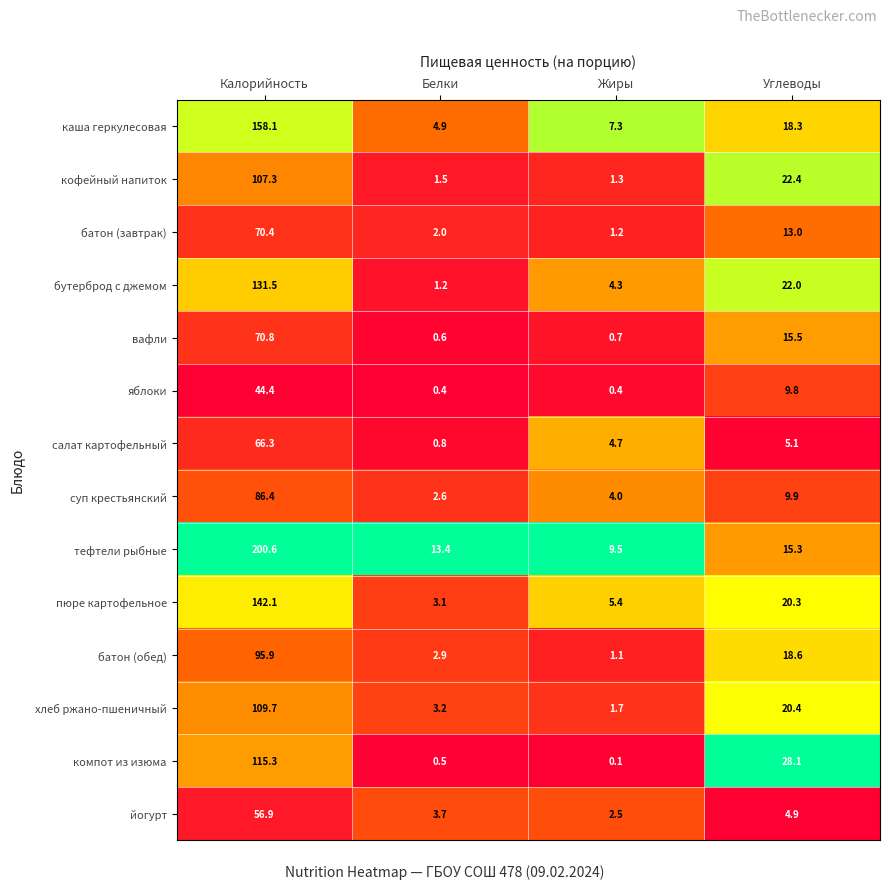

Rank the series at Углеводы from lowest to highest value.

йогурт, салат картофельный, яблоки, суп крестьянский, батон (завтрак), тефтели рыбные, вафли, каша геркулесовая, батон (обед), пюре картофельное, хлеб ржано-пшеничный, бутерброд с джемом, кофейный напиток, компот из изюма